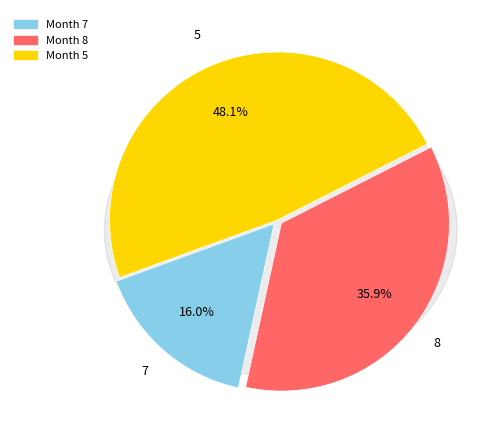

What is the change in value from 8 to 5?

+19008.2